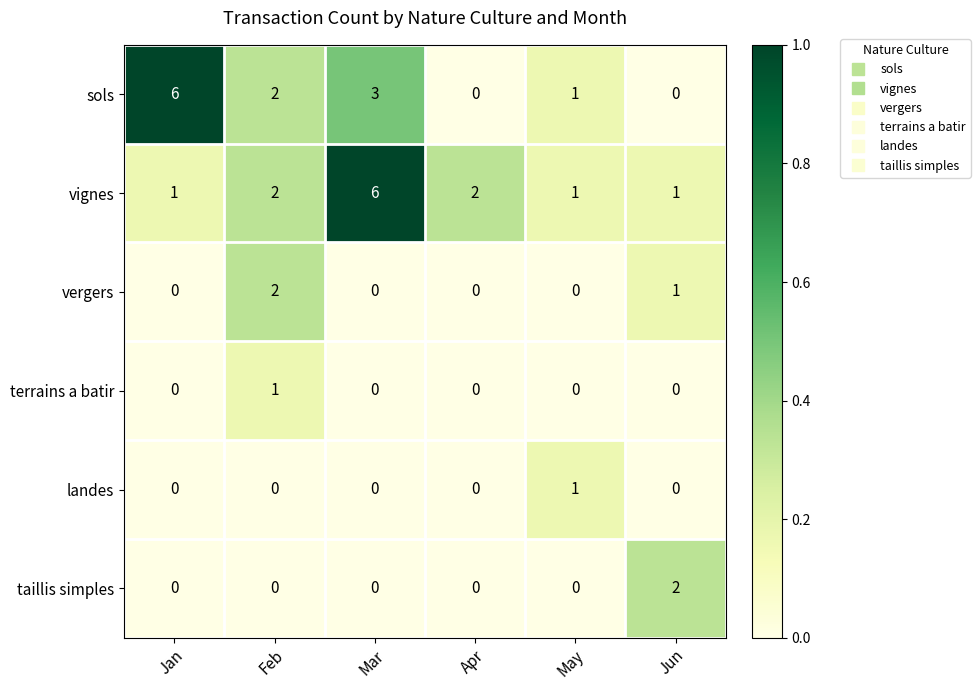

What is the greatest value displayed?

6